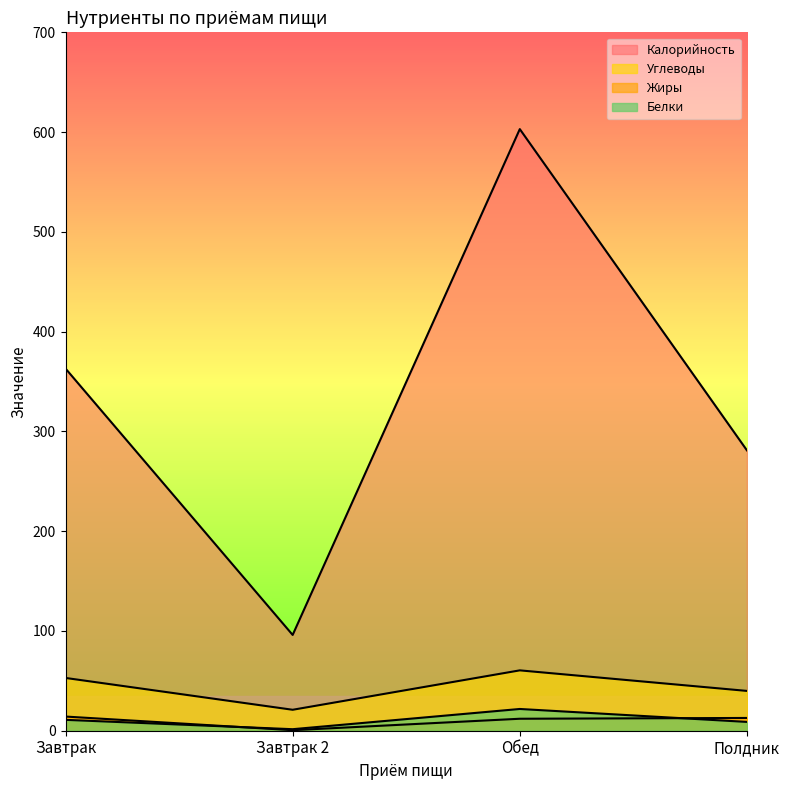

What position from the left is Полдник?

4